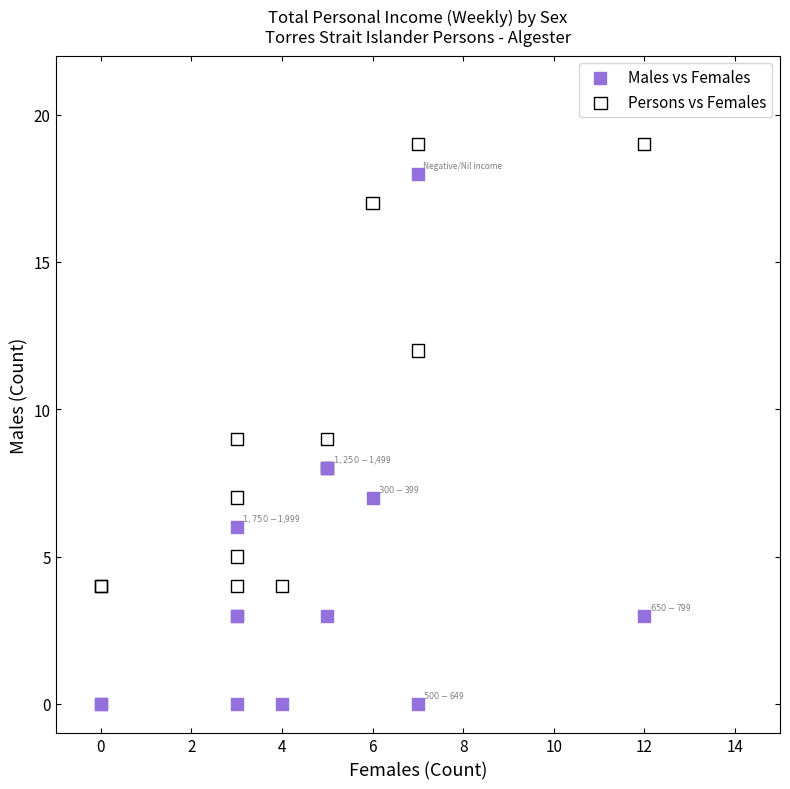

Which series reaches the maximum Y coordinate?

Persons vs Females